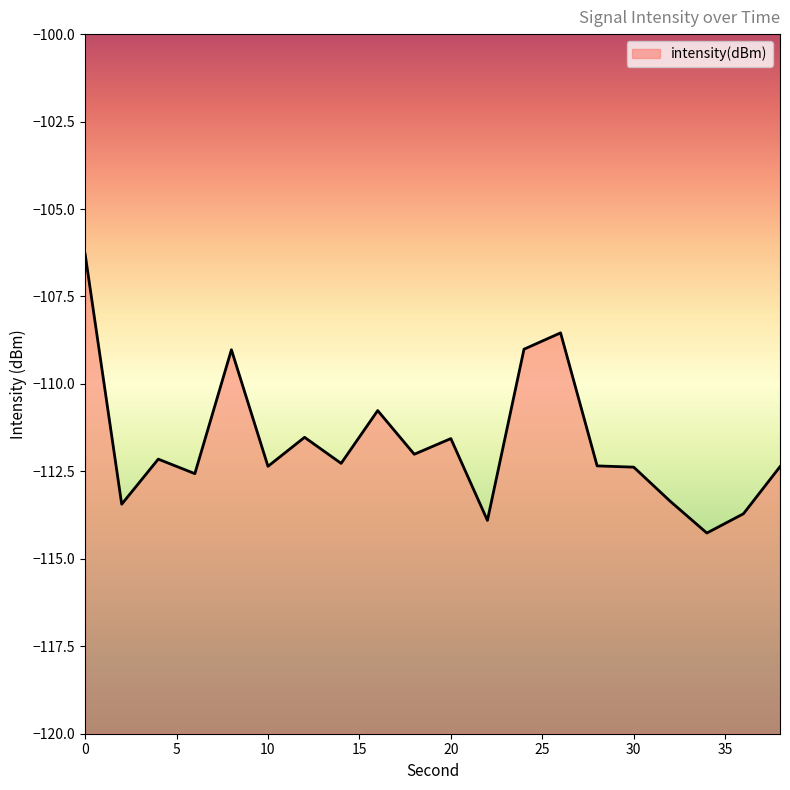

Where is the first local minimum?

2